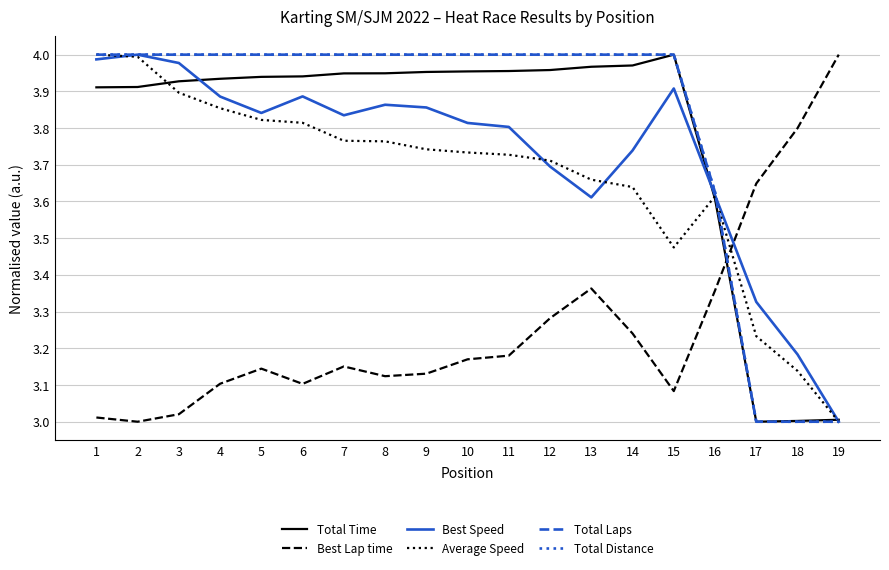

Does the chart display data point markers on the line(s)?

No